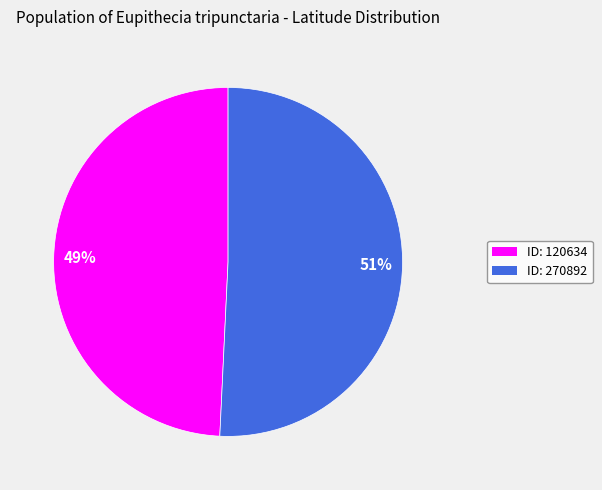

To the nearest percent, what is the average slice percentage?

50%